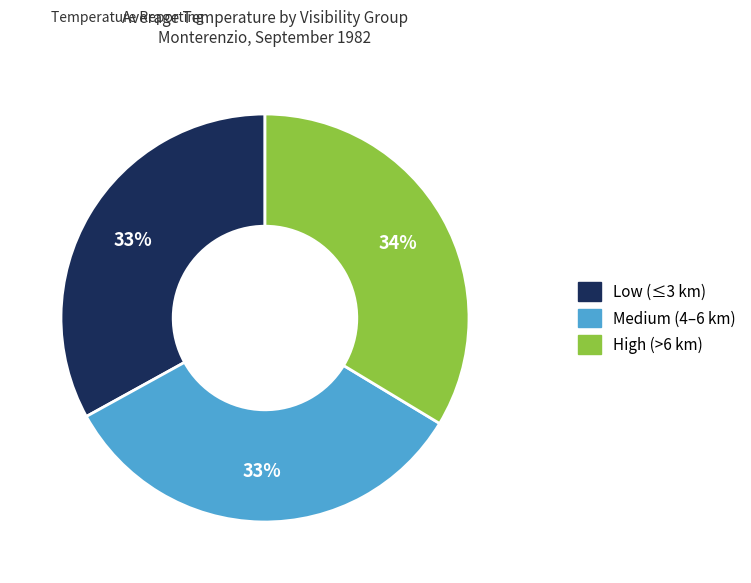

To the nearest percent, what is the average slice percentage?

33%